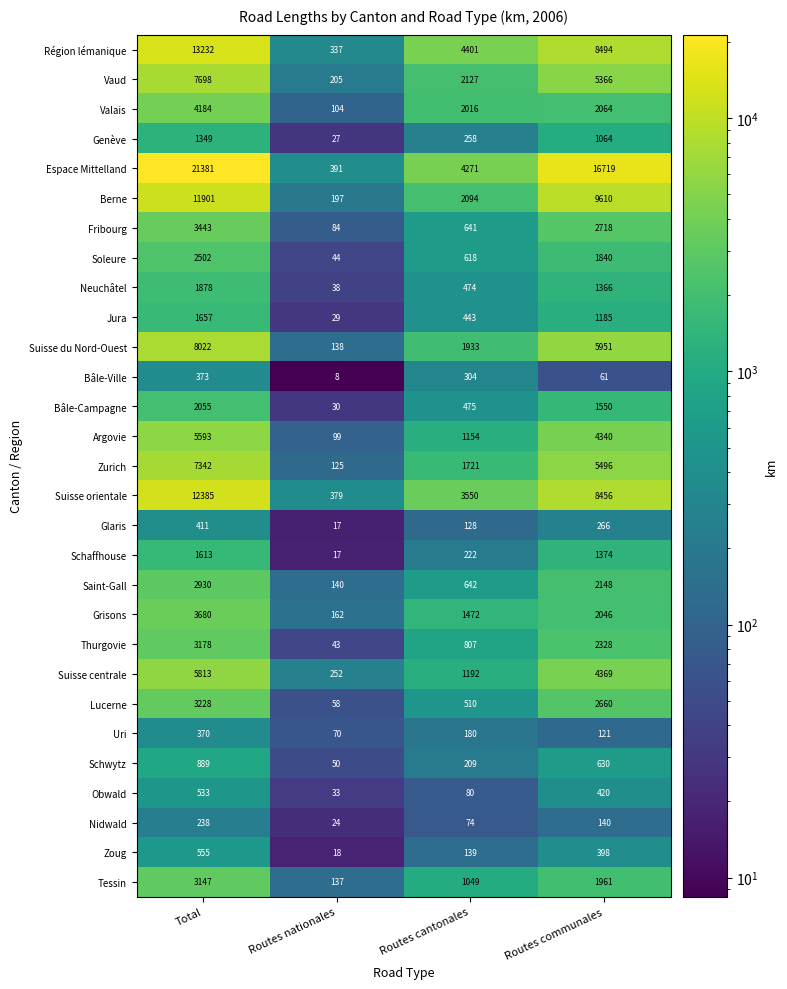

Where does the Valais series first go above 2064?

Total